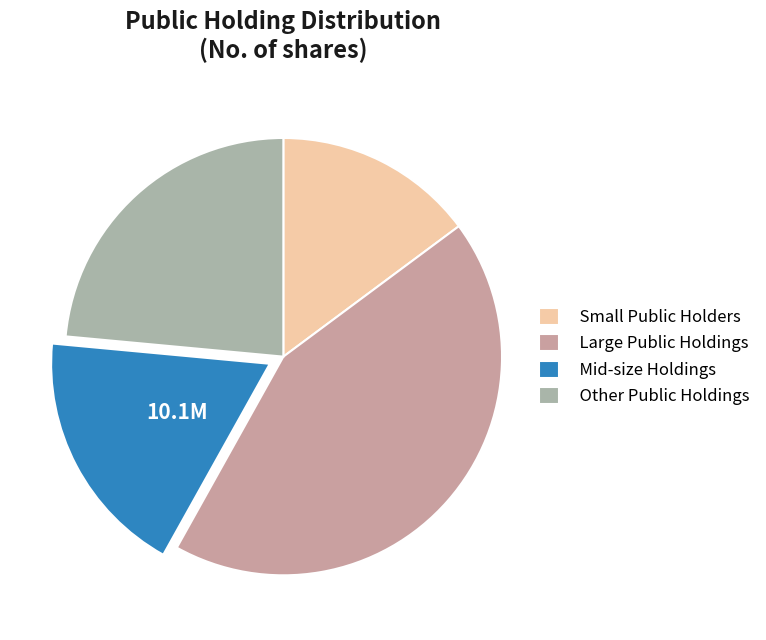

How many segments does this pie chart have?

4